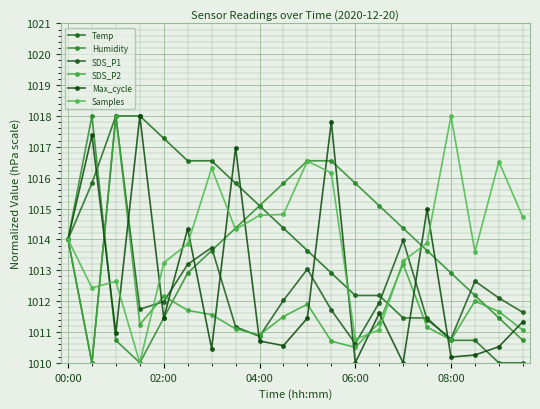

After their last crossing, which series has the higher values: Temp or Max_cycle?

Max_cycle